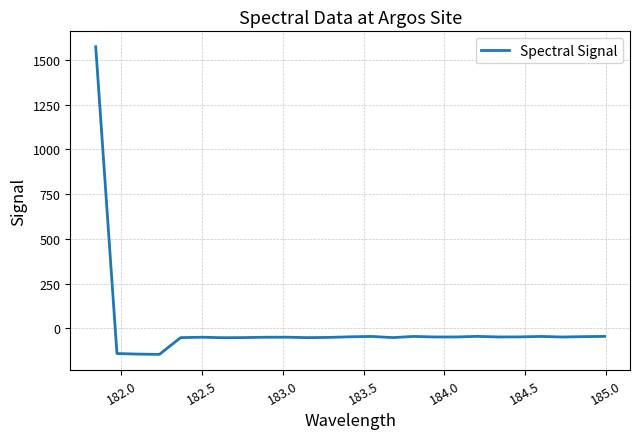

Count the number of data series in this chart.

1